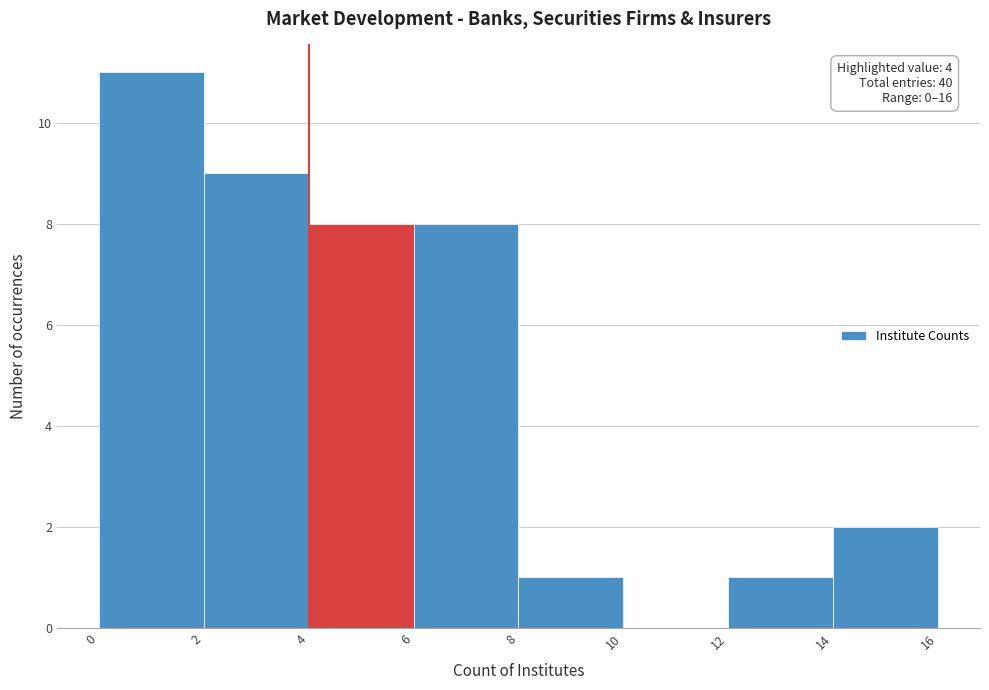

Over which range of the x-axis is the bar tallest?

0 to 2